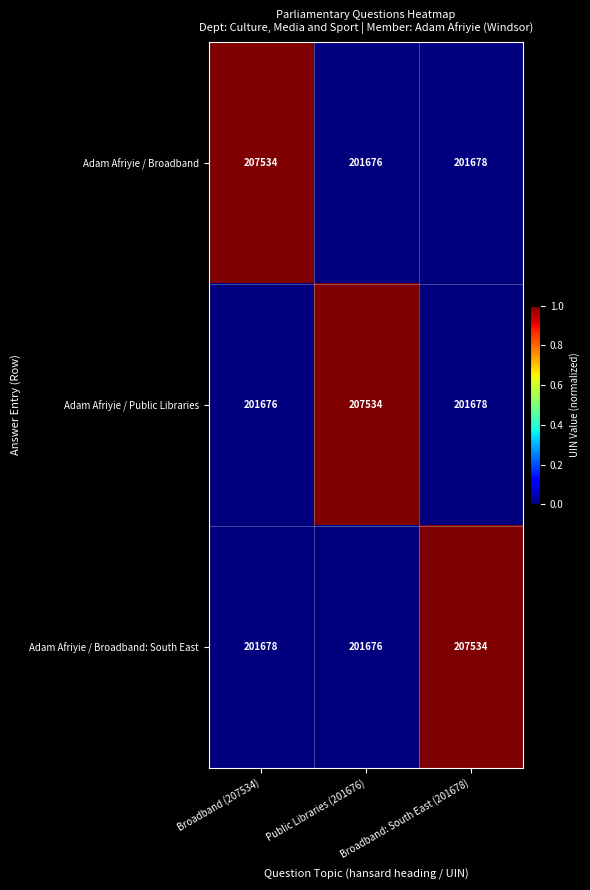

At which category is the sum across all series the highest?

Broadband: South East (201678)